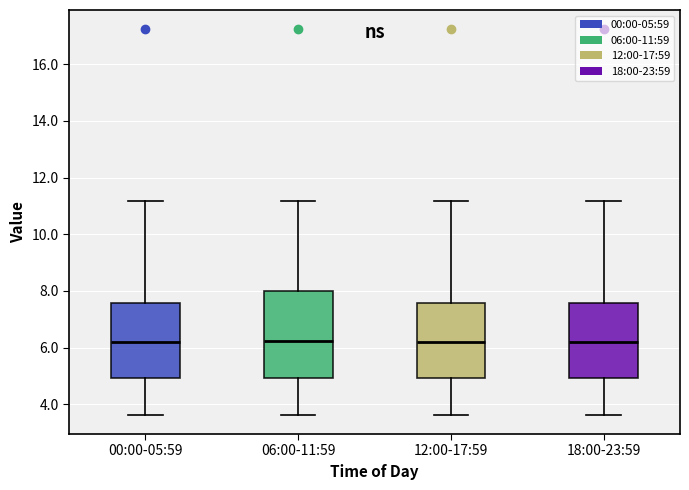

Reading left to right, transcribe this box plot: for each box, give where its median line is, the range the box spans, and where its two whiskers end, as read against the y-axis. The values are not printed on the chart, so give them approximately, as read against the axis.

00:00-05:59: median 6.2, box 5.0 to 7.6, whiskers 3.6 to 11.2
06:00-11:59: median 6.2, box 5.0 to 8.0, whiskers 3.6 to 11.2
12:00-17:59: median 6.2, box 5.0 to 7.6, whiskers 3.6 to 11.2
18:00-23:59: median 6.2, box 5.0 to 7.6, whiskers 3.6 to 11.2